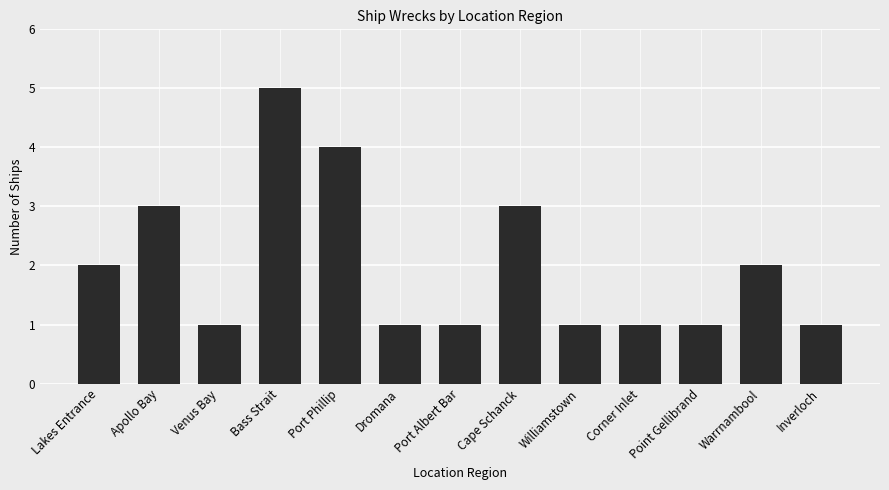

How many values are between 1 and 3?

11